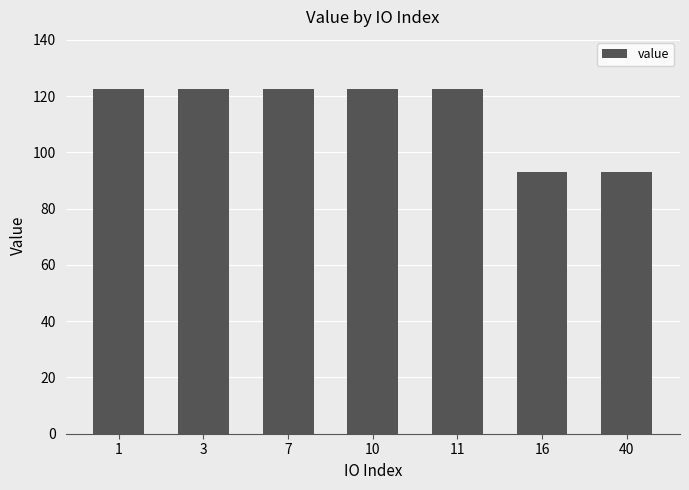

At which label does the data first exceed 122?

1